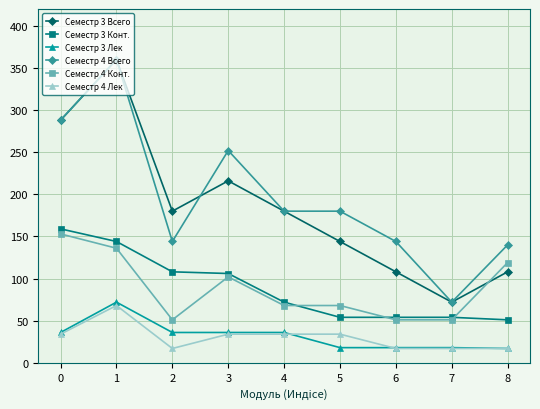

What is the value of the Семестр 4 Лек point at the 5th from the left?

34